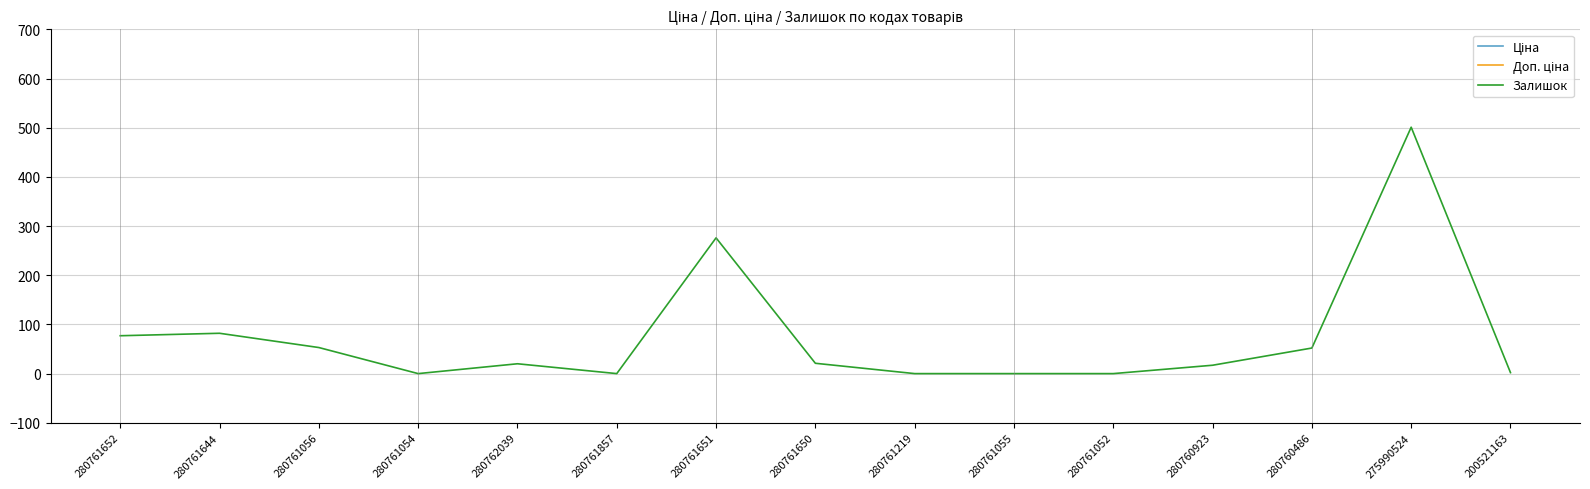

List the series in order of their peak value, highest first.

Ціна, Доп. ціна, Залишок